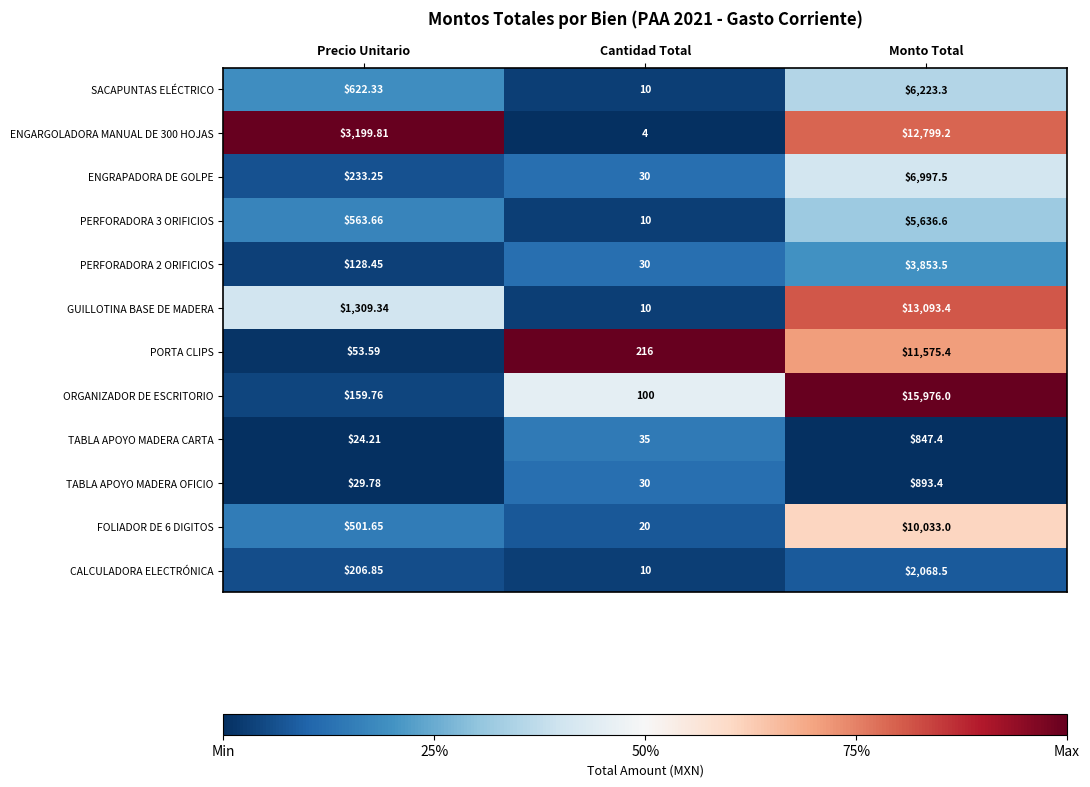

At which label does ORGANIZADOR DE ESCRITORIO first exceed 159?

Precio Unitario